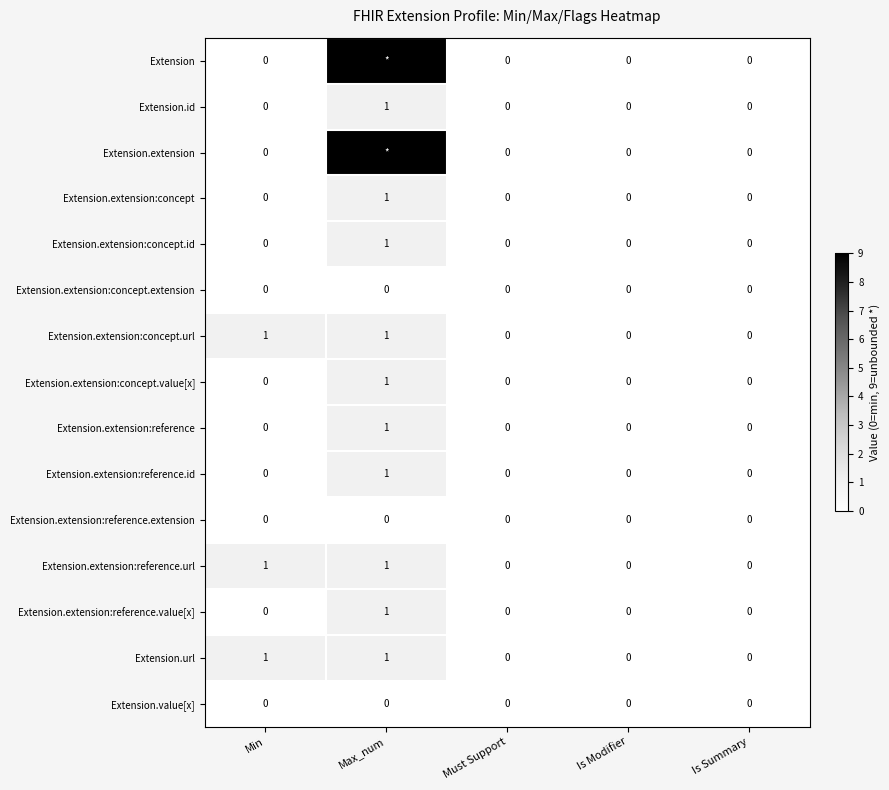

The Extension.extension:reference series shows 0 at Is Modifier. True or false?

True